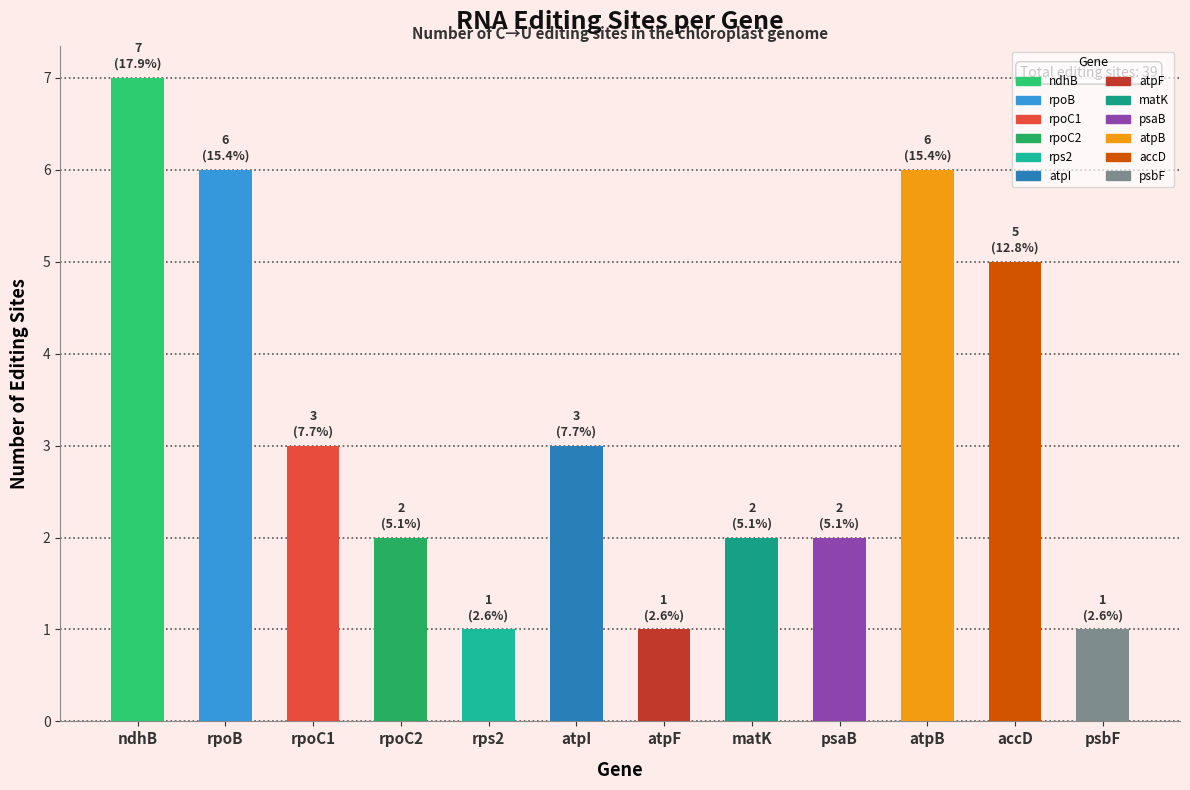

The value at rpoC2 is 1. True or false?

False